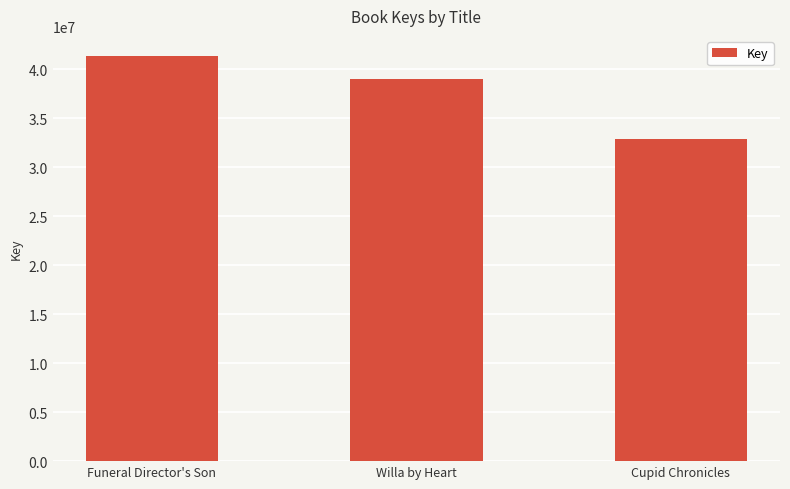

Where is the data nearest to the value 37085906?

Willa by Heart